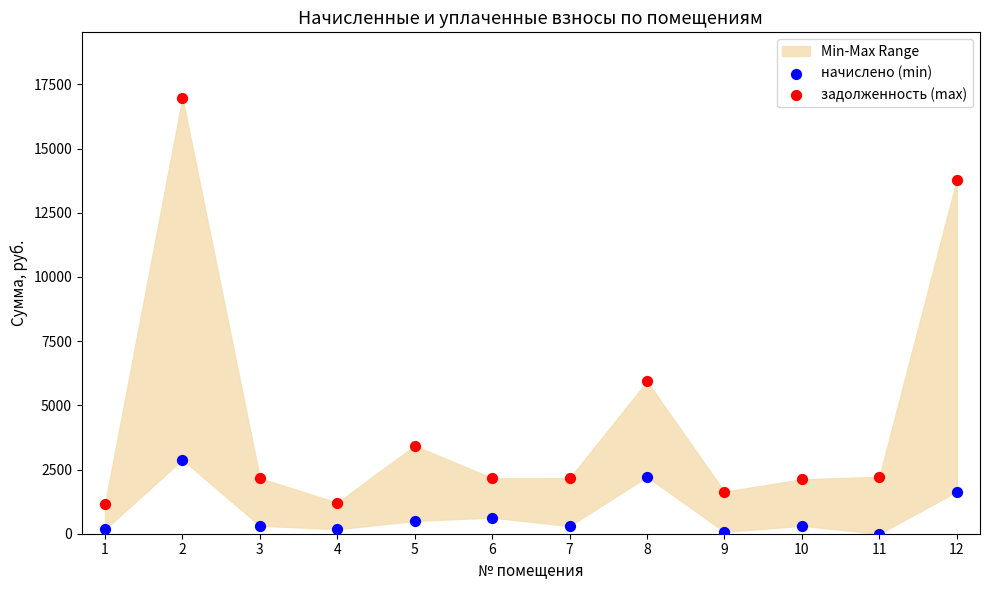

Across all data points, what is the range of Y values (max minus min)?

16981.5